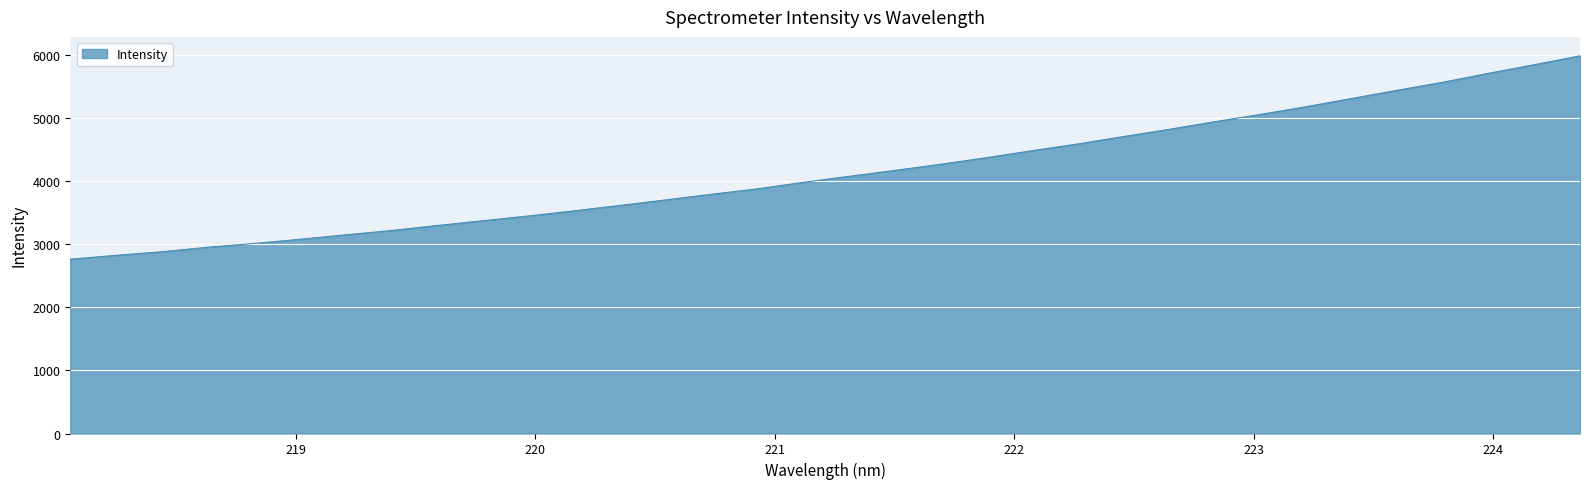

What is the smallest value displayed?

2760.9